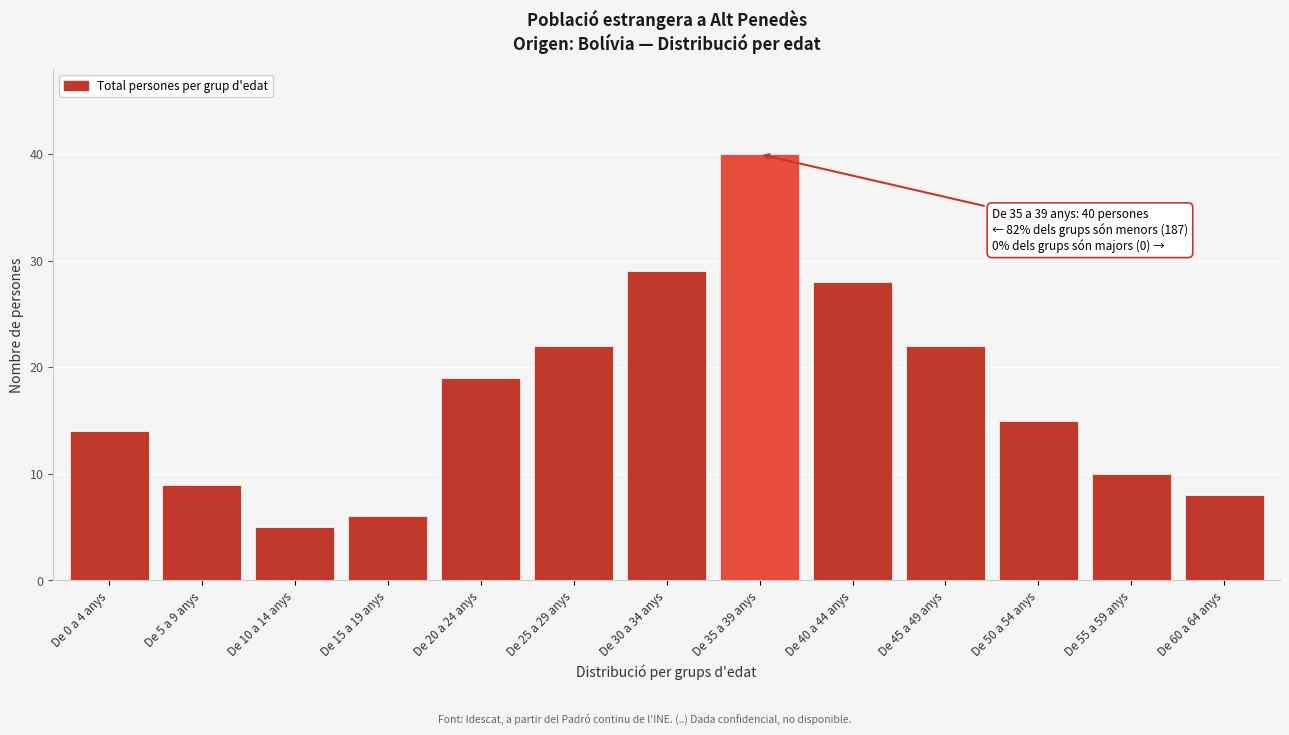

Reading left to right, extract all data points from this chart.

14	9	5	6	19	22	29	40	28	22	15	10	8